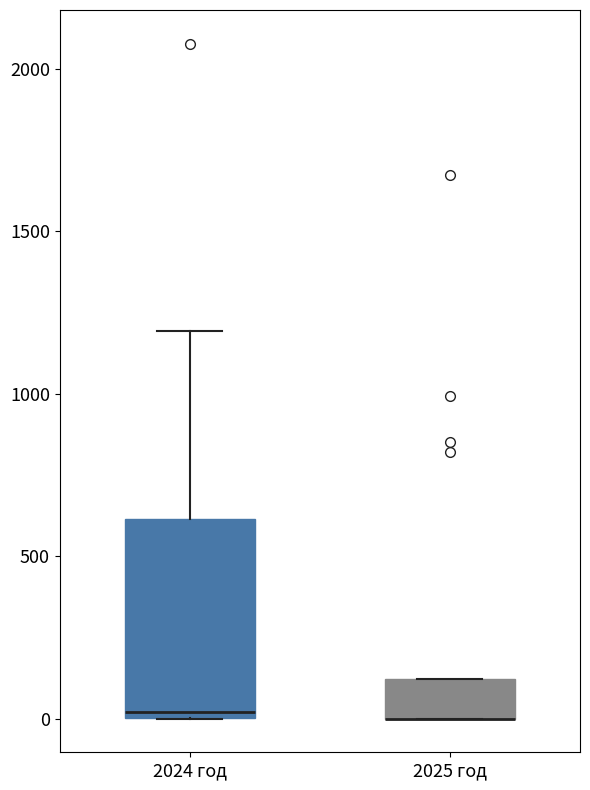

Reading left to right, read every box against the y-axis: the position of its median line, the range the box covers, and the ends of its whiskers. The values are not printed on the chart, so give them approximately, as read against the axis.

2024 год: median 0 (just above the box's lower edge), box 0 to 600, whiskers 0 to 1200
2025 год: median 0 (drawn on the box's lower edge), box 0 to 100, whiskers 0 to 100